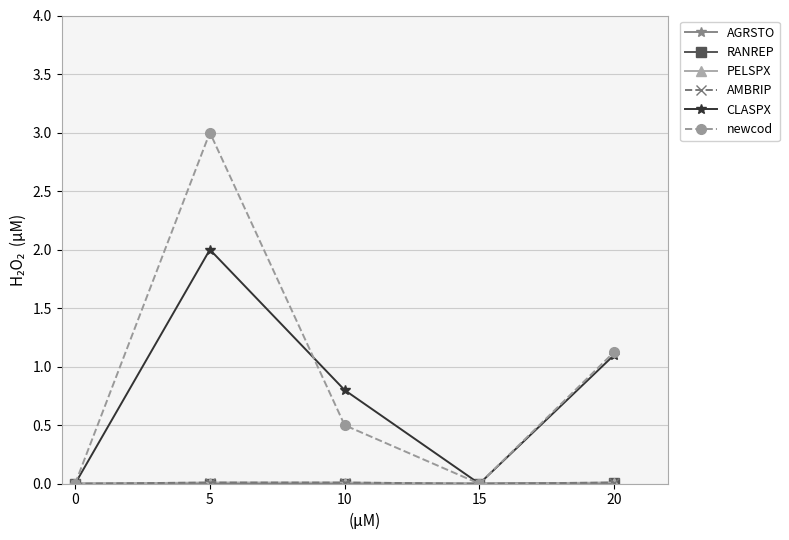

Does the chart have visible grid lines?

Yes